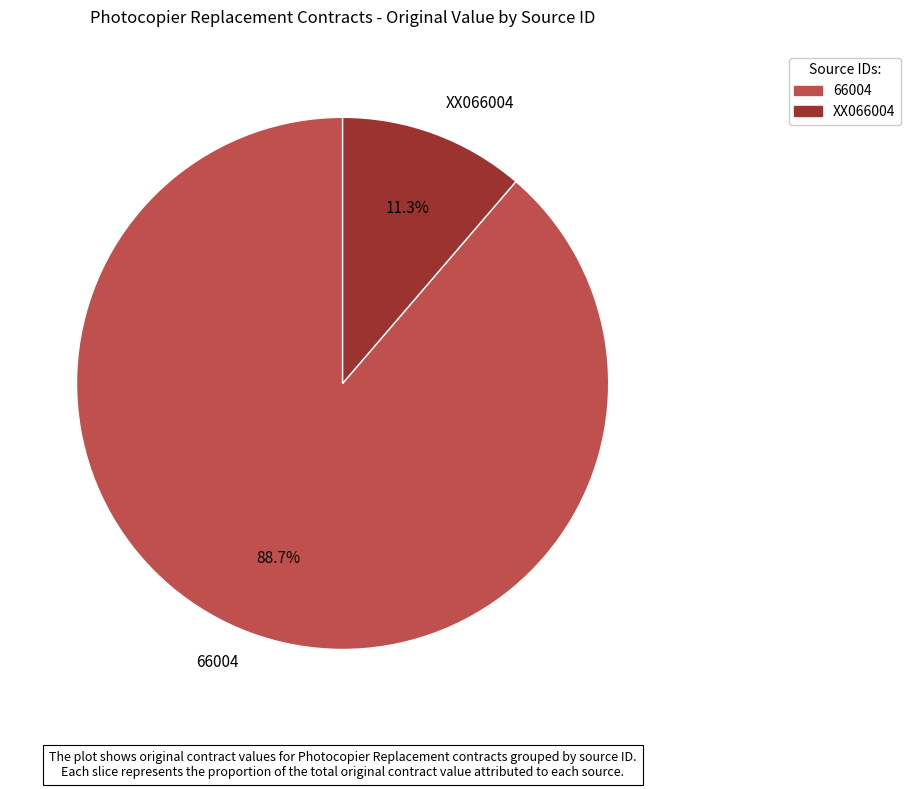

To the nearest percent, what portion does XX066004 represent?

11%